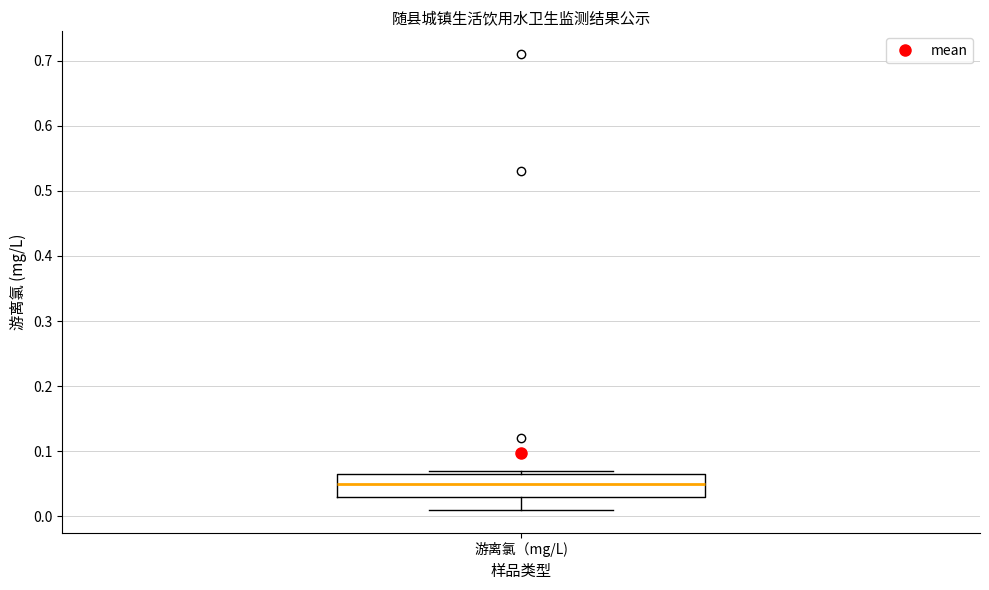

Where does the median line of the box for 游离氯（mg/L) sit on the y-axis? The values are not printed on the chart, so give them approximately, as read against the axis.

0.05